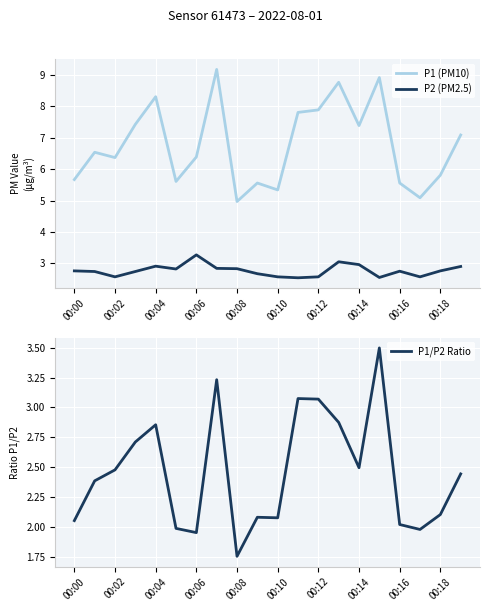

Reading right to left, extract all data points from this chart.

P1 (PM10): 7.1	5.8	5.1	5.6	8.9	7.4	8.8	7.9	7.8	5.3	5.6	5.0	9.2	6.4	5.6	8.3	7.4	6.4	6.5	5.7
P2 (PM2.5): 2.9	2.8	2.6	2.8	2.5	3.0	3.0	2.6	2.5	2.6	2.7	2.8	2.8	3.3	2.8	2.9	2.7	2.6	2.7	2.8
P1/P2 Ratio: 2.4	2.1	2.0	2.0	3.5	2.5	2.9	3.1	3.1	2.1	2.1	1.8	3.2	2.0	2.0	2.9	2.7	2.5	2.4	2.1